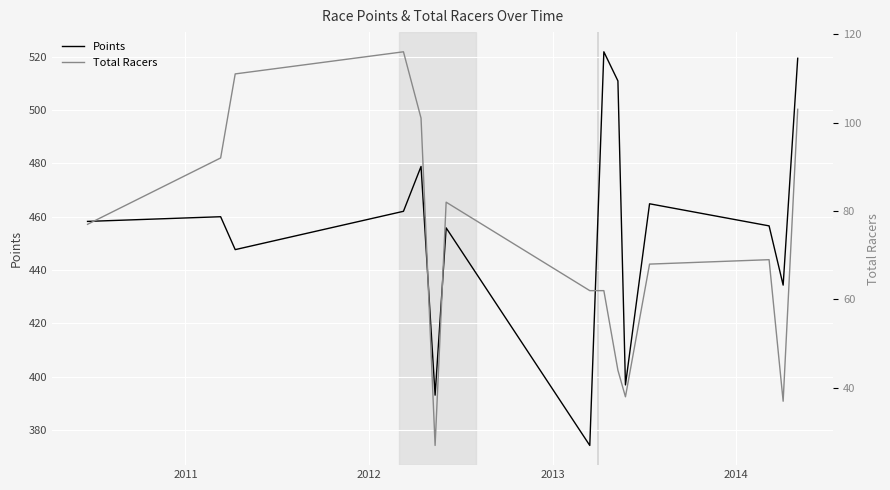

What is the sum of all Total Racers values?

1089.0